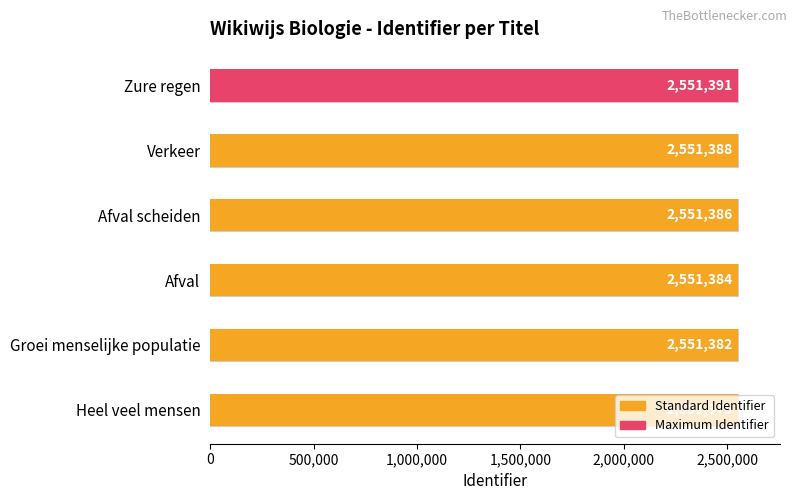

The chart shows a value of 1727035 at Verkeer. True or false?

False